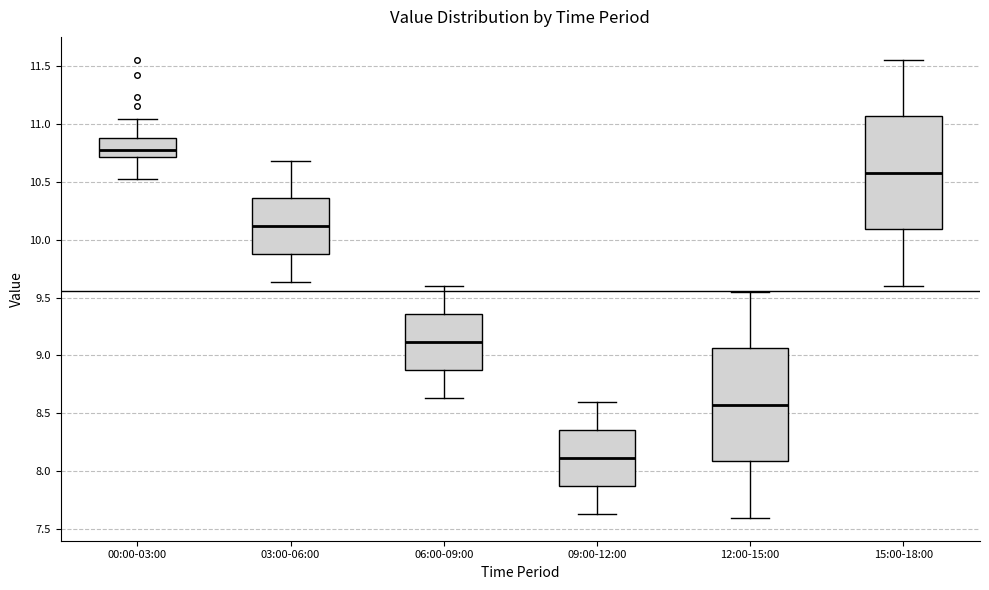

Reading left to right, read every box against the y-axis: the position of its median line, the range the box covers, and the ends of its whiskers. The values are not printed on the chart, so give them approximately, as read against the axis.

00:00-03:00: median 10.80, box 10.70 to 10.90, whiskers 10.50 to 11.05
03:00-06:00: median 10.10, box 9.85 to 10.35, whiskers 9.65 to 10.70
06:00-09:00: median 9.10, box 8.85 to 9.35, whiskers 8.65 to 9.60
09:00-12:00: median 8.10, box 7.85 to 8.35, whiskers 7.65 to 8.60
12:00-15:00: median 8.60, box 8.10 to 9.05, whiskers 7.60 to 9.55
15:00-18:00: median 10.60, box 10.10 to 11.05, whiskers 9.60 to 11.55